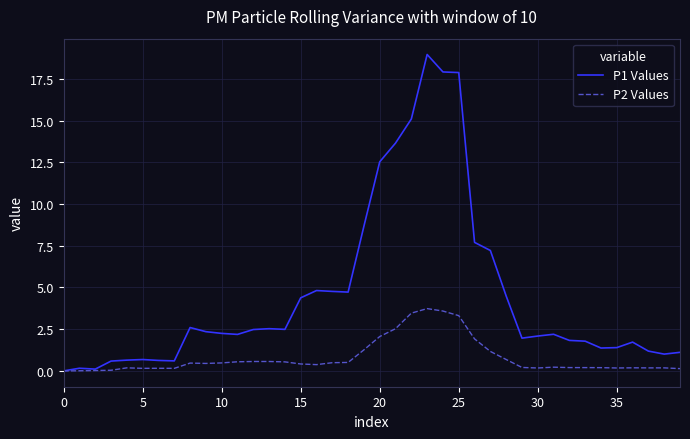

Which series has the largest range (max minus min)?

P1 Values